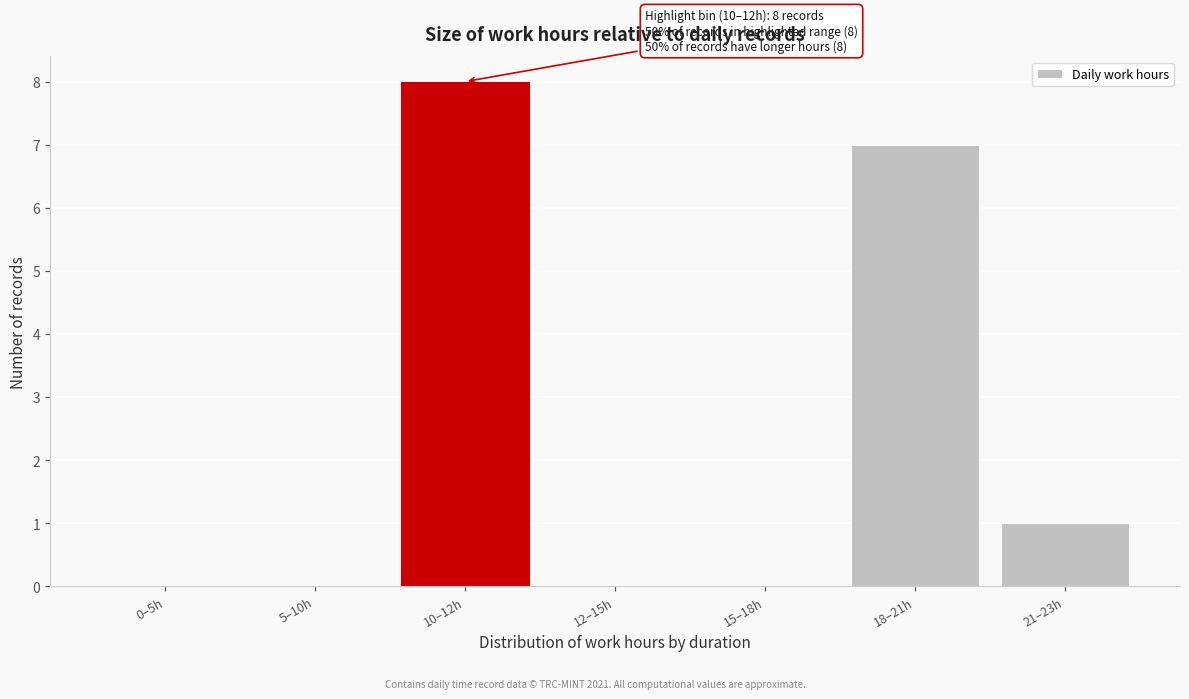

Reading right to left, extract all data points from this chart.

21–23h=1	18–21h=7	15–18h=0	12–15h=0	10–12h=8	5–10h=0	0–5h=0